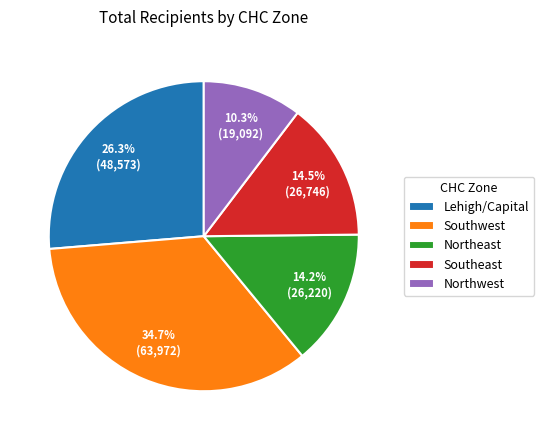

Which slice is the smallest?

Northwest